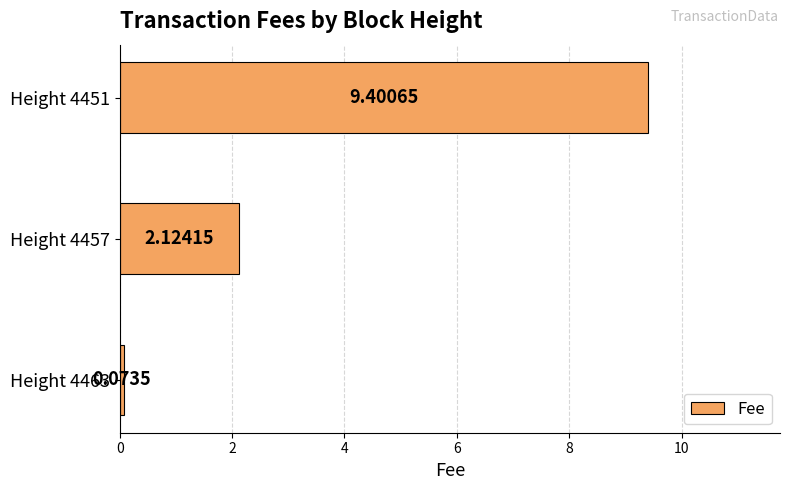

Between Height 4463 and Height 4451, which is larger?

Height 4451